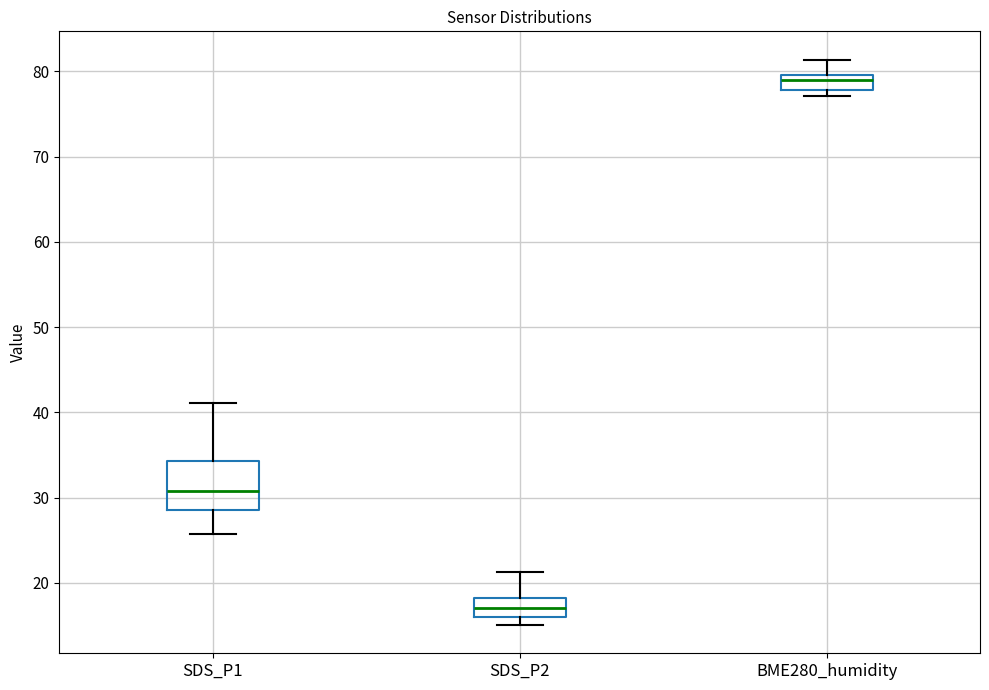

Which box has the lowest median line?

SDS_P2